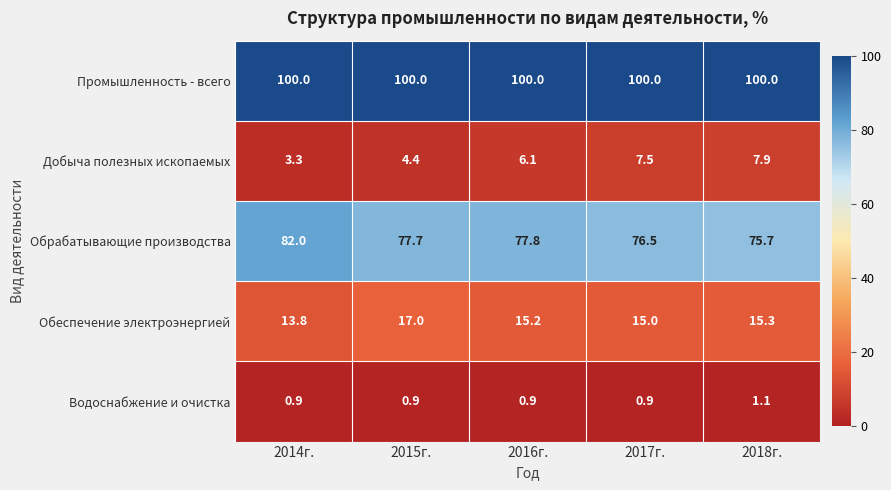

List the series in order of their peak value, lowest first.

Водоснабжение и очистка, Добыча полезных ископаемых, Обеспечение электроэнергией, Обрабатывающие производства, Промышленность - всего